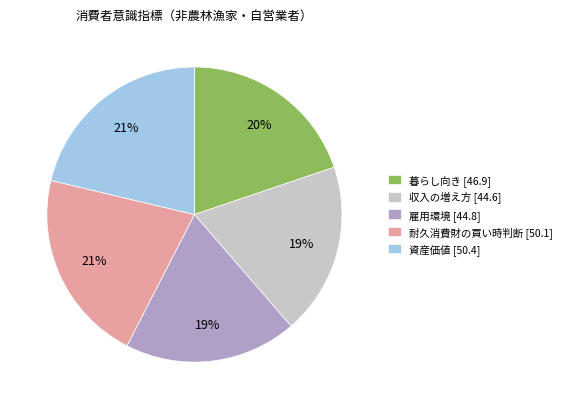

What is the ratio of the value at 耐久消費財の買い時判断 [50.1] to the value at 暮らし向き [46.9]?

1.1